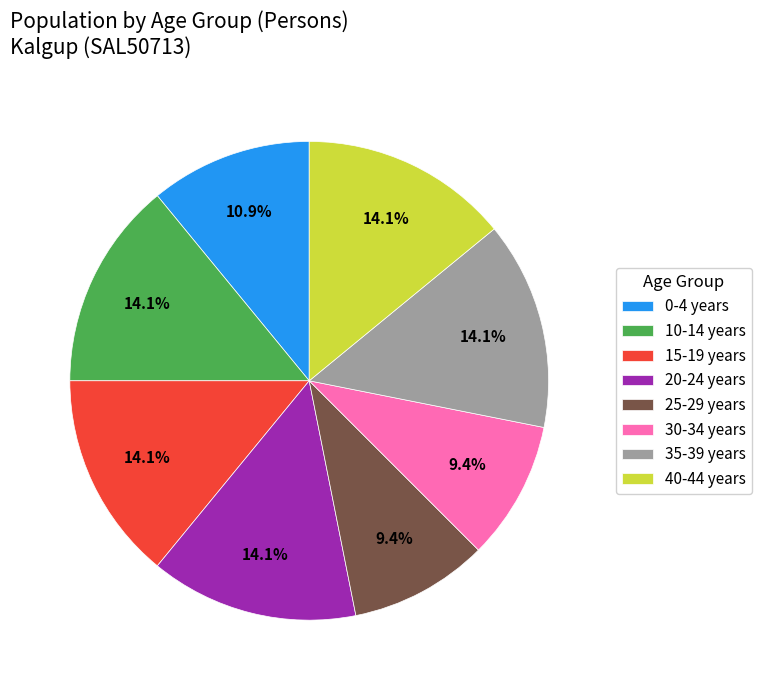

Is 0-4 years the majority of the pie?

No